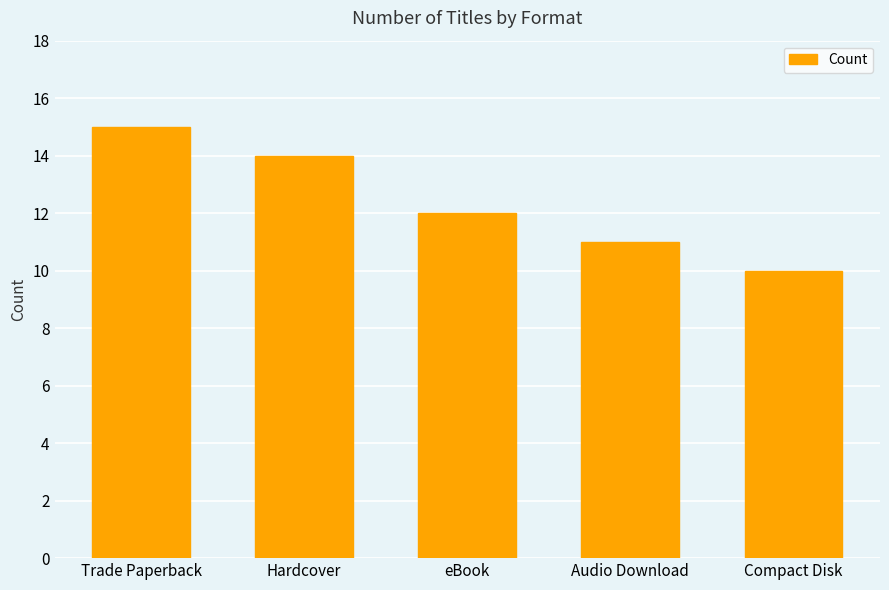

How many bars are there in total?

5